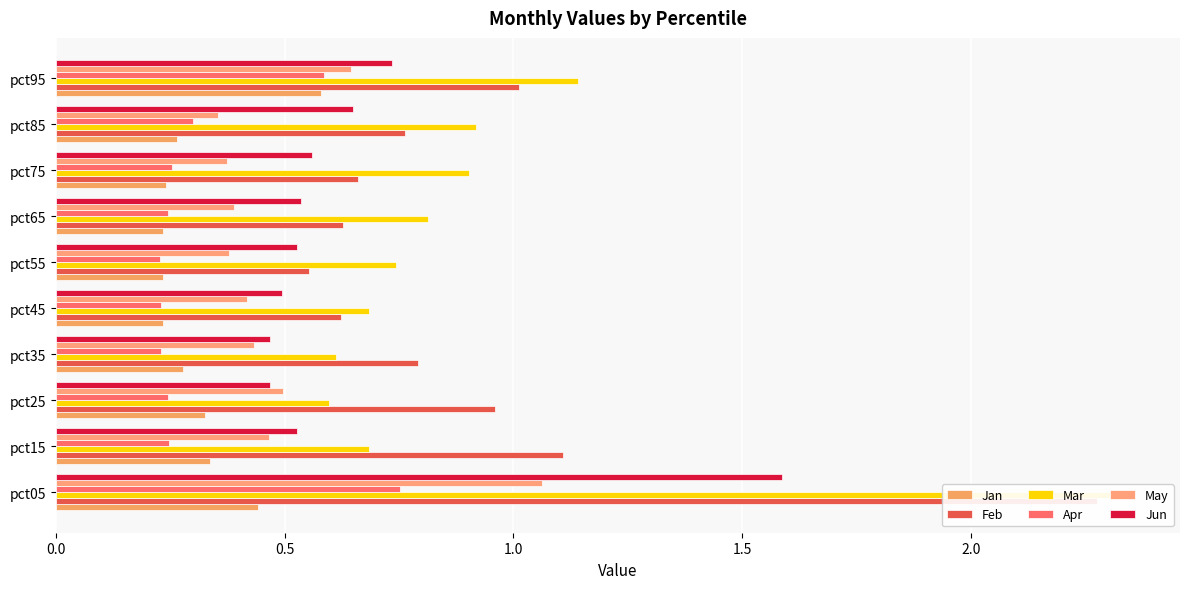

At how many categories does at least one series exceed 1?

3